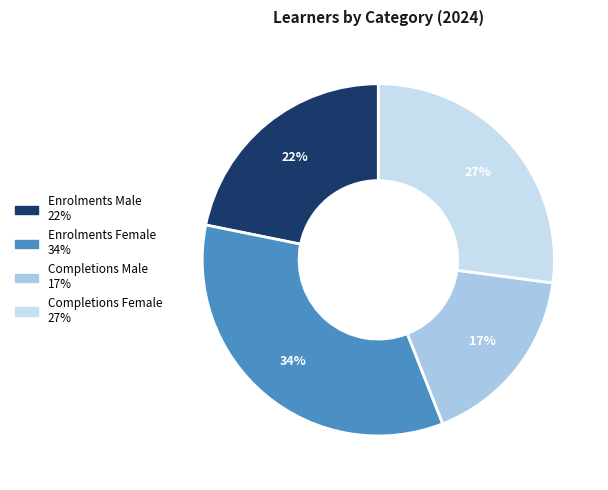

The Completions Male slice represents 17% of the pie. True or false?

True